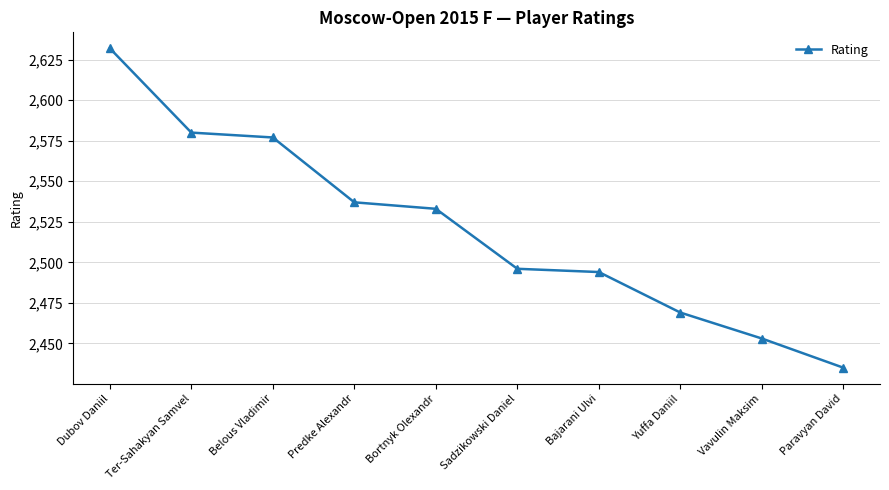

At which category does the chart reach its minimum across all series?

Paravyan David